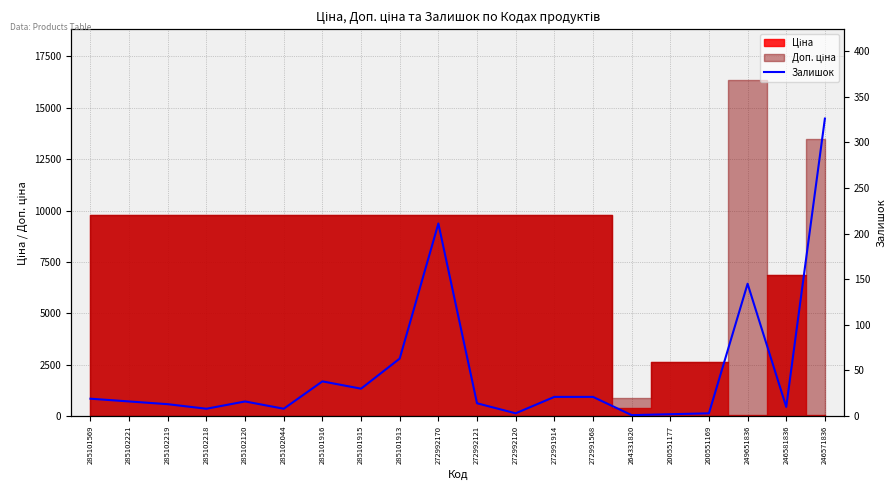

What is the average value?

48